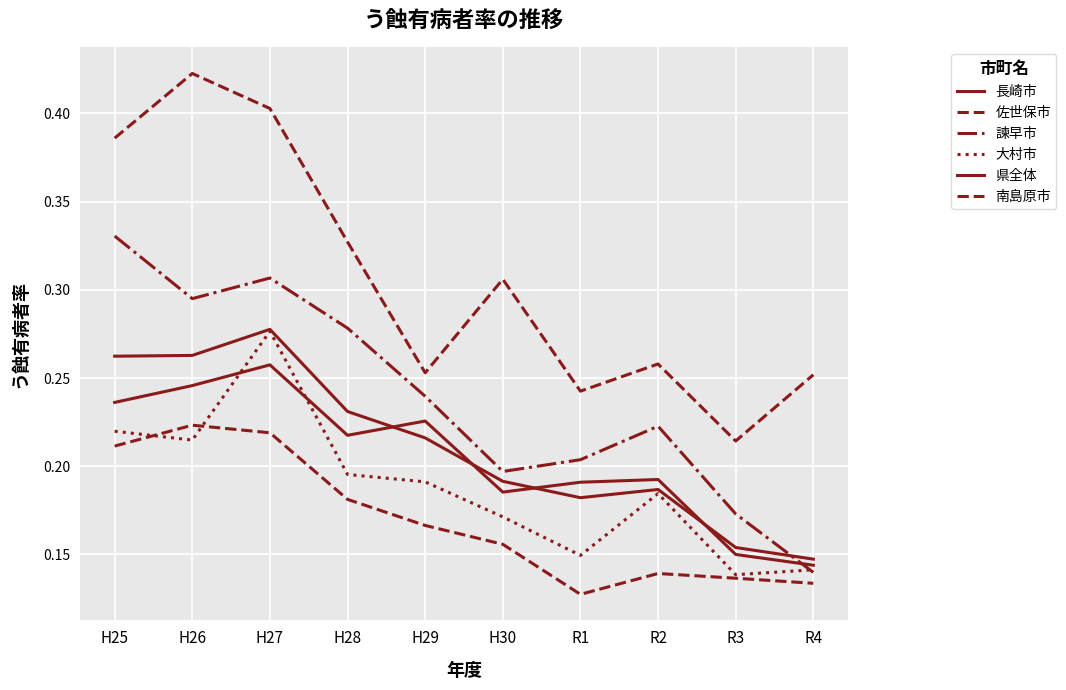

What is the value of the 南島原市 point at the 7th from the left?

0.2